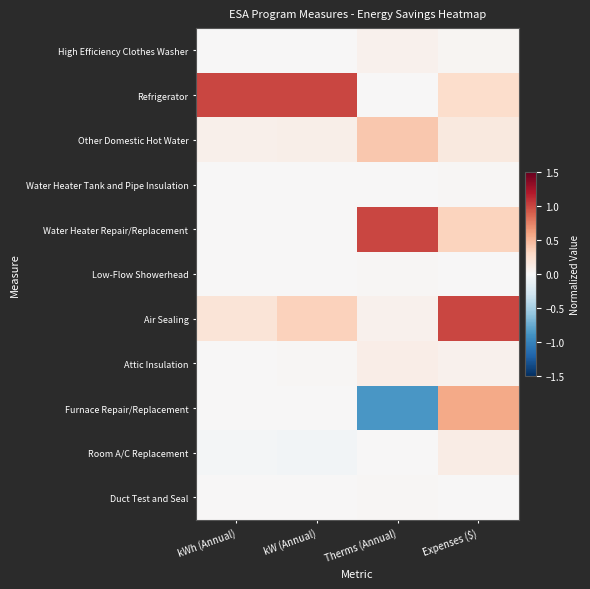

How many categories are shown in the chart?

4